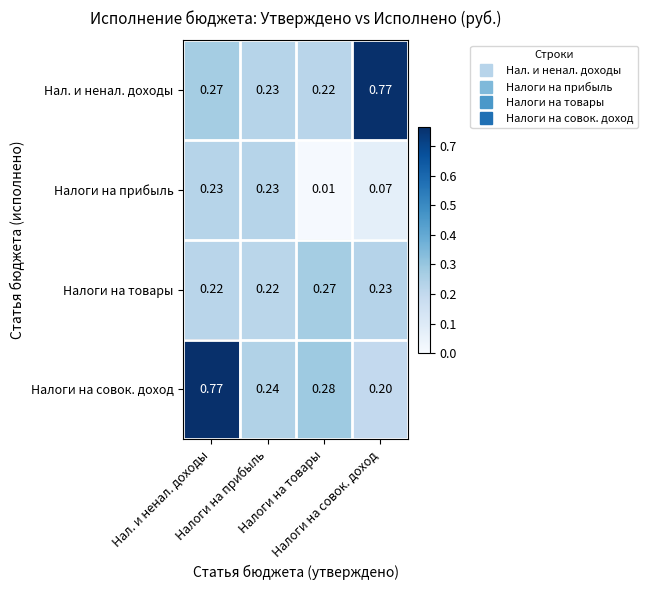

Which series changed the most between Нал. и ненал. доходы and Налоги на товары?

Налоги на совок. доход